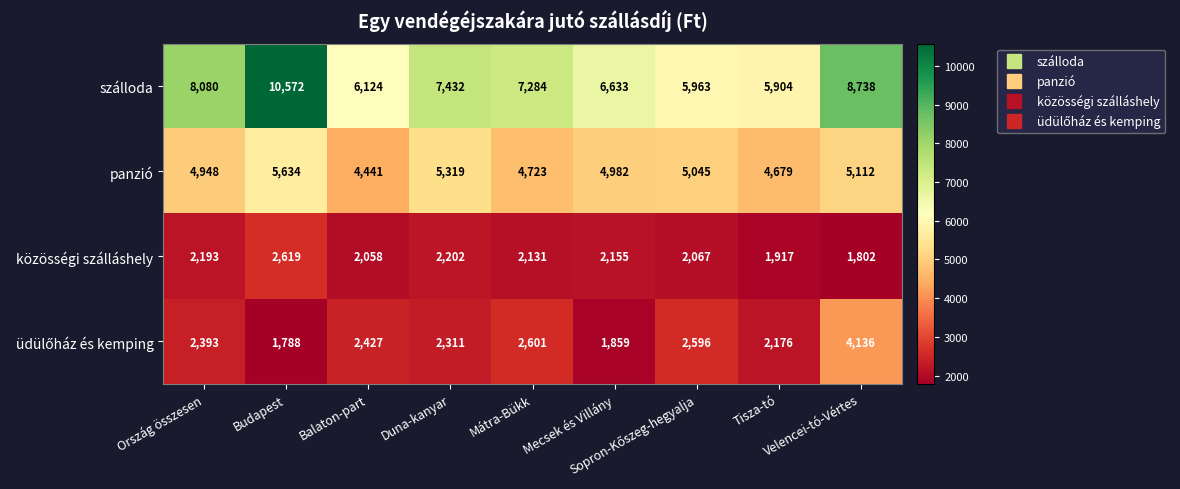

What is the minimum value shown in the chart?

1788